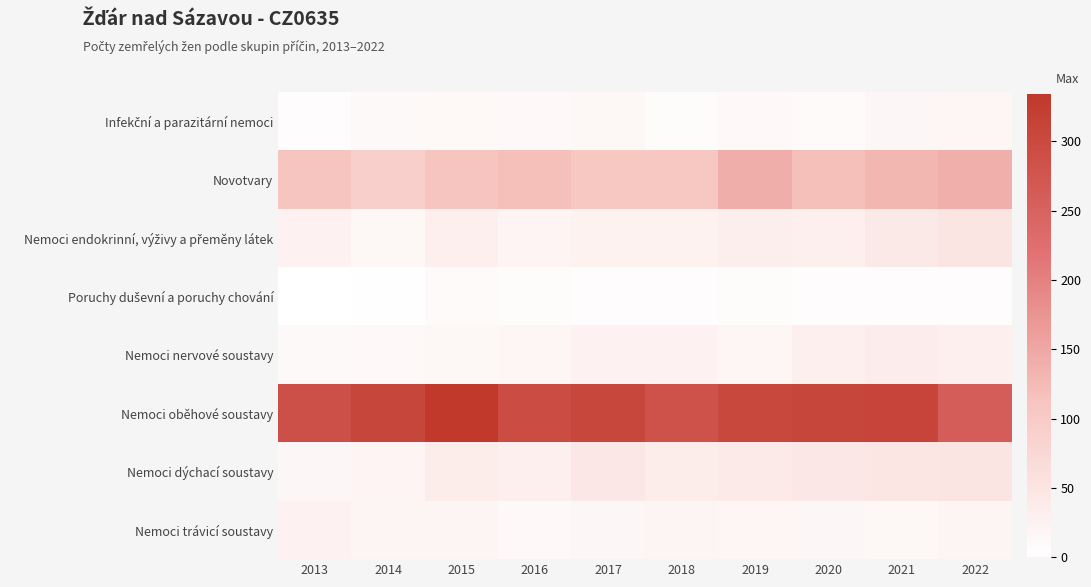

Rank the series by their maximum value, from highest to lowest.

Nemoci oběhové soustavy, Novotvary, Nemoci dýchací soustavy, Nemoci endokrinní, výživy a přeměny látek, Nemoci nervové soustavy, Nemoci trávicí soustavy, Infekční a parazitární nemoci, Poruchy duševní a poruchy chování